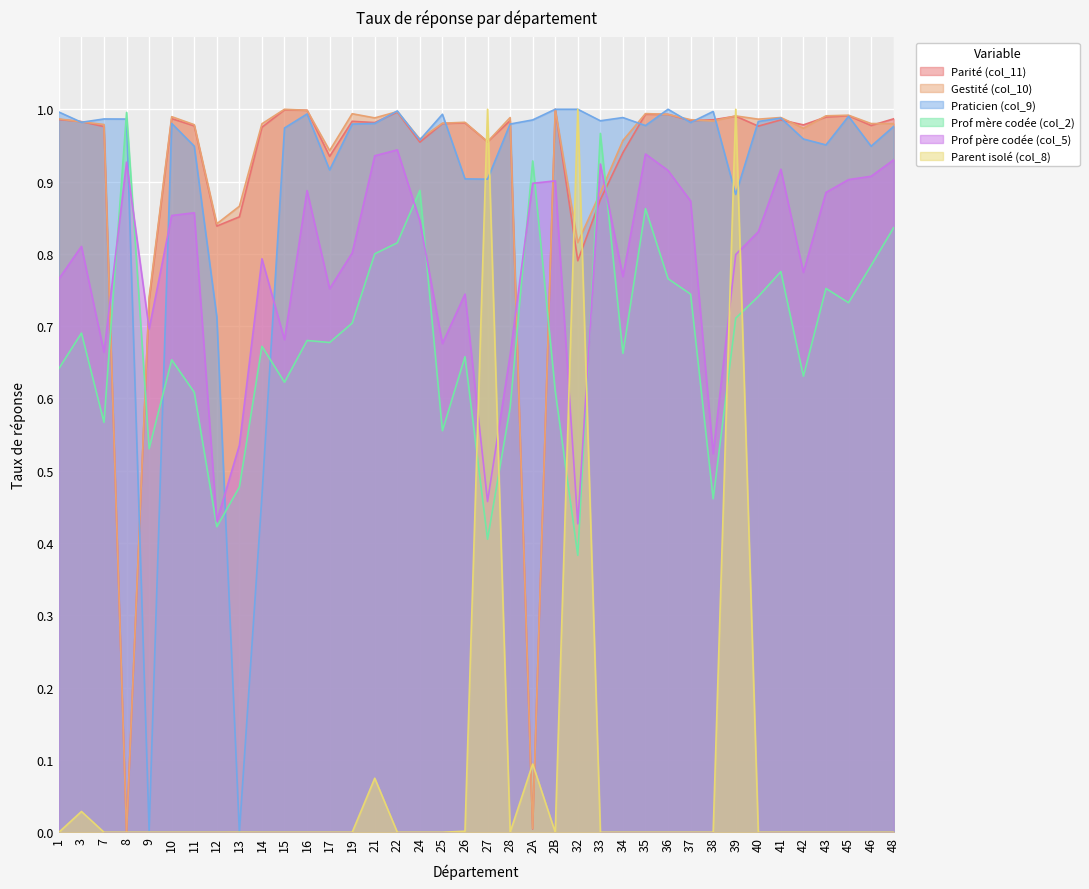

At how many categories does at least one series exceed 0?

38